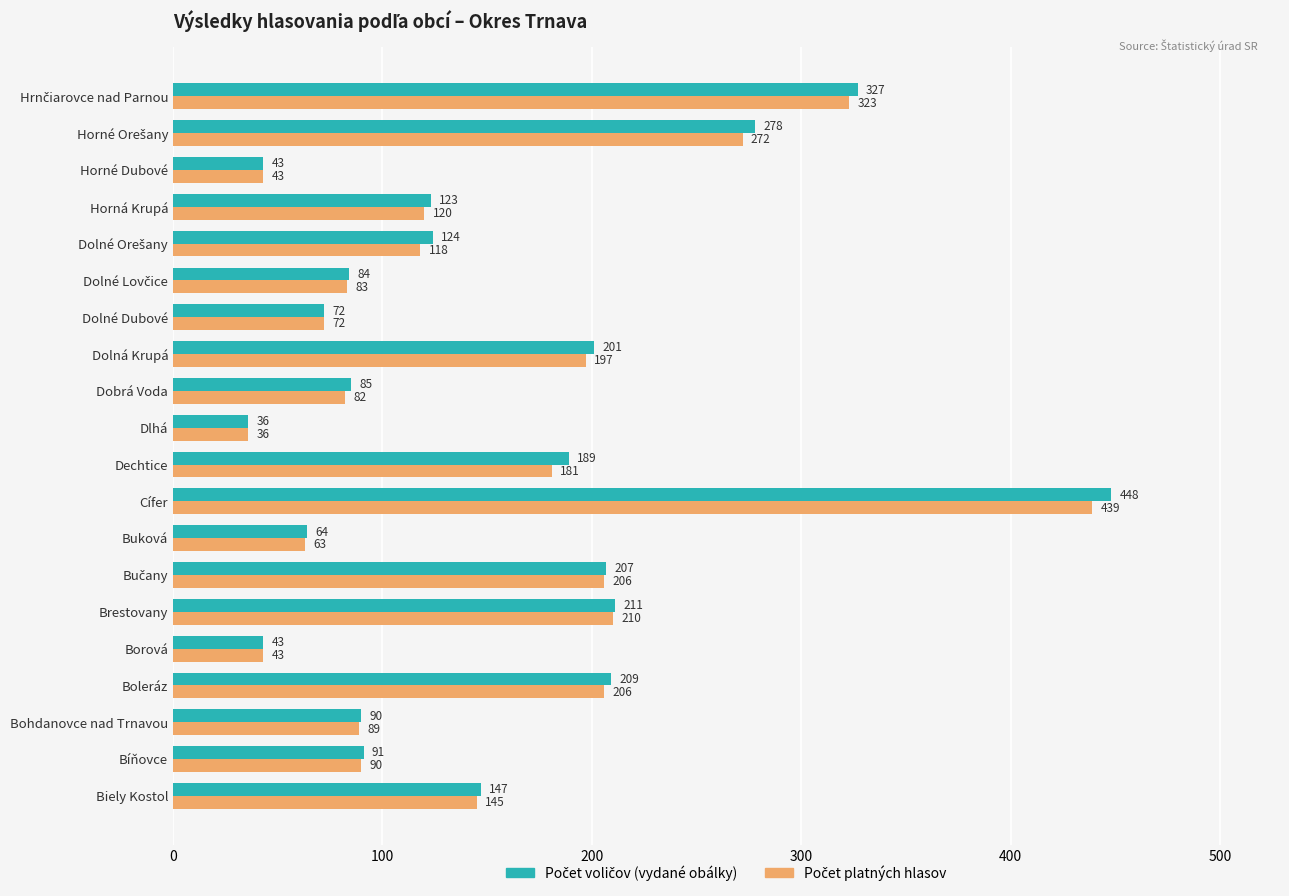

At how many categories does at least one series exceed 198?

7